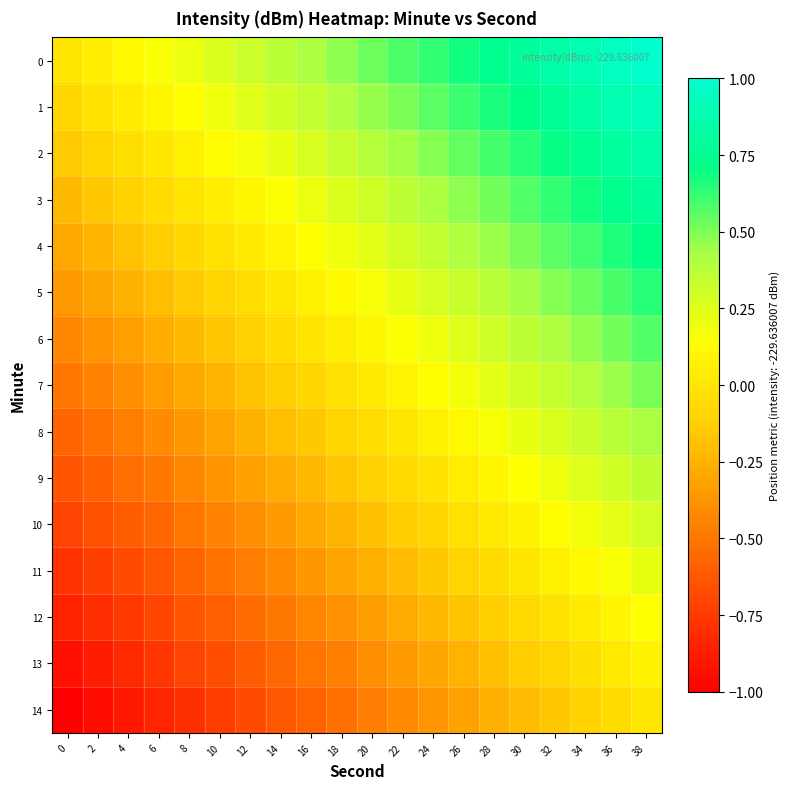

Reading left to right, what are all the values shown in this chart?

0: 0=0.0	2=0.1	4=0.1	6=0.2	8=0.2	10=0.3	12=0.3	14=0.4	16=0.4	18=0.5	20=0.5	22=0.6	24=0.6	26=0.7	28=0.7	30=0.8	32=0.8	34=0.9	36=0.9	38=1.0
1: 0=-0.1	2=-0.0	4=0.0	6=0.1	8=0.1	10=0.2	12=0.2	14=0.3	16=0.3	18=0.4	20=0.5	22=0.5	24=0.6	26=0.6	28=0.7	30=0.7	32=0.8	34=0.8	36=0.9	38=0.9
2: 0=-0.1	2=-0.1	4=-0.0	6=0.0	8=0.1	10=0.1	12=0.2	14=0.2	16=0.3	18=0.3	20=0.4	22=0.4	24=0.5	26=0.5	28=0.6	30=0.6	32=0.7	34=0.8	36=0.8	38=0.9
3: 0=-0.2	2=-0.2	4=-0.1	6=-0.1	8=-0.0	10=0.0	12=0.1	14=0.2	16=0.2	18=0.3	20=0.3	22=0.4	24=0.4	26=0.5	28=0.5	30=0.6	32=0.6	34=0.7	36=0.7	38=0.8
4: 0=-0.3	2=-0.2	4=-0.2	6=-0.1	8=-0.1	10=-0.0	12=0.0	14=0.1	16=0.1	18=0.2	20=0.2	22=0.3	24=0.3	26=0.4	28=0.5	30=0.5	32=0.6	34=0.6	36=0.7	38=0.7
5: 0=-0.4	2=-0.3	4=-0.3	6=-0.2	8=-0.1	10=-0.1	12=-0.0	14=0.0	16=0.1	18=0.1	20=0.2	22=0.2	24=0.3	26=0.3	28=0.4	30=0.4	32=0.5	34=0.5	36=0.6	38=0.6
6: 0=-0.4	2=-0.4	4=-0.3	6=-0.3	8=-0.2	10=-0.2	12=-0.1	14=-0.1	16=-0.0	18=0.0	20=0.1	22=0.2	24=0.2	26=0.3	28=0.3	30=0.4	32=0.4	34=0.5	36=0.5	38=0.6
7: 0=-0.5	2=-0.4	4=-0.4	6=-0.3	8=-0.3	10=-0.2	12=-0.2	14=-0.1	16=-0.1	18=-0.0	20=0.0	22=0.1	24=0.1	26=0.2	28=0.2	30=0.3	32=0.3	34=0.4	36=0.4	38=0.5
8: 0=-0.6	2=-0.5	4=-0.5	6=-0.4	8=-0.4	10=-0.3	12=-0.3	14=-0.2	16=-0.2	18=-0.1	20=-0.0	22=0.0	24=0.1	26=0.1	28=0.2	30=0.2	32=0.3	34=0.3	36=0.4	38=0.4
9: 0=-0.6	2=-0.6	4=-0.5	6=-0.5	8=-0.4	10=-0.4	12=-0.3	14=-0.3	16=-0.2	18=-0.2	20=-0.1	22=-0.1	24=-0.0	26=0.0	28=0.1	30=0.1	32=0.2	34=0.3	36=0.3	38=0.4
10: 0=-0.7	2=-0.7	4=-0.6	6=-0.6	8=-0.5	10=-0.5	12=-0.4	14=-0.3	16=-0.3	18=-0.2	20=-0.2	22=-0.1	24=-0.1	26=-0.0	28=0.0	30=0.1	32=0.1	34=0.2	36=0.2	38=0.3
11: 0=-0.8	2=-0.7	4=-0.7	6=-0.6	8=-0.6	10=-0.5	12=-0.5	14=-0.4	16=-0.4	18=-0.3	20=-0.3	22=-0.2	24=-0.2	26=-0.1	28=-0.0	30=0.0	32=0.1	34=0.1	36=0.2	38=0.2
12: 0=-0.9	2=-0.8	4=-0.8	6=-0.7	8=-0.6	10=-0.6	12=-0.5	14=-0.5	16=-0.4	18=-0.4	20=-0.3	22=-0.3	24=-0.2	26=-0.2	28=-0.1	30=-0.1	32=-0.0	34=0.0	36=0.1	38=0.1
13: 0=-0.9	2=-0.9	4=-0.8	6=-0.8	8=-0.7	10=-0.7	12=-0.6	14=-0.6	16=-0.5	18=-0.5	20=-0.4	22=-0.3	24=-0.3	26=-0.2	28=-0.2	30=-0.1	32=-0.1	34=-0.0	36=0.0	38=0.1
14: 0=-1.0	2=-0.9	4=-0.9	6=-0.8	8=-0.8	10=-0.7	12=-0.7	14=-0.6	16=-0.6	18=-0.5	20=-0.5	22=-0.4	24=-0.4	26=-0.3	28=-0.3	30=-0.2	32=-0.2	34=-0.1	36=-0.1	38=0.0